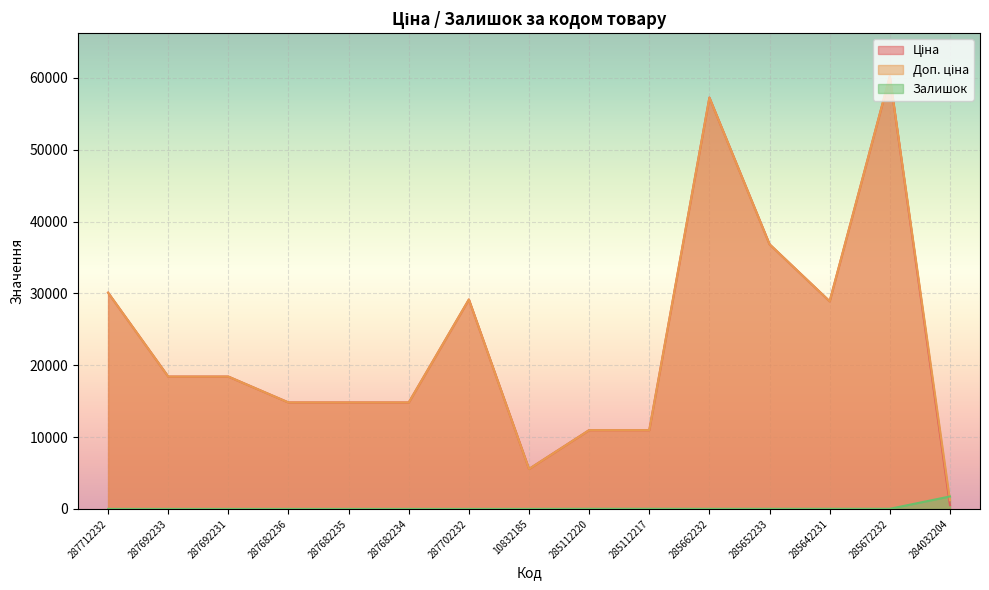

What is the maximum value for Залишок?

1734.0